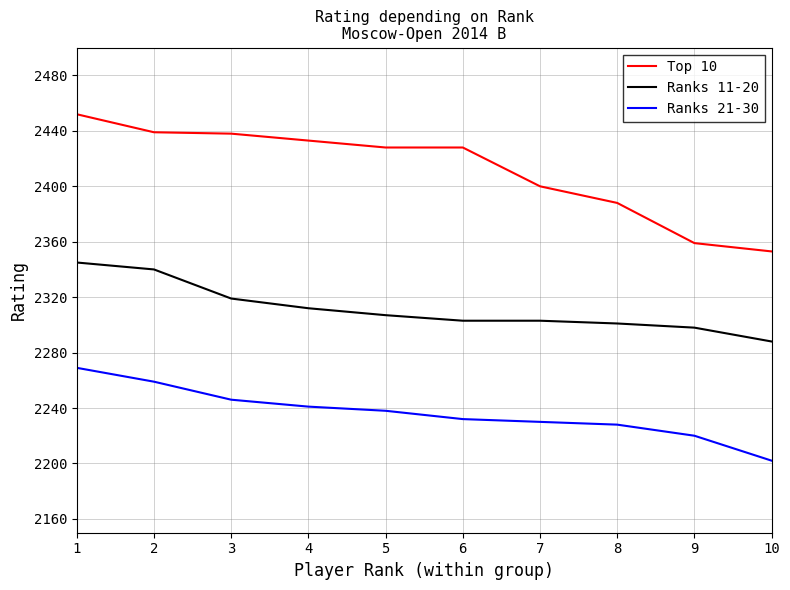

What is the difference between the highest and lowest values at 10?

151